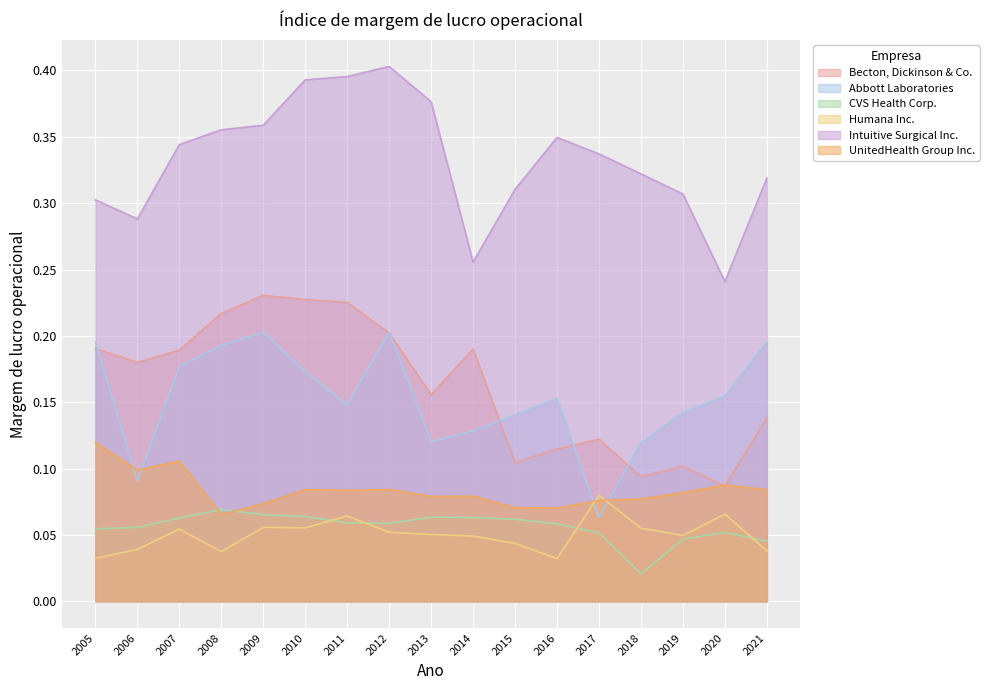

True or false: Humana Inc. and Intuitive Surgical Inc. intersect in this chart.

False